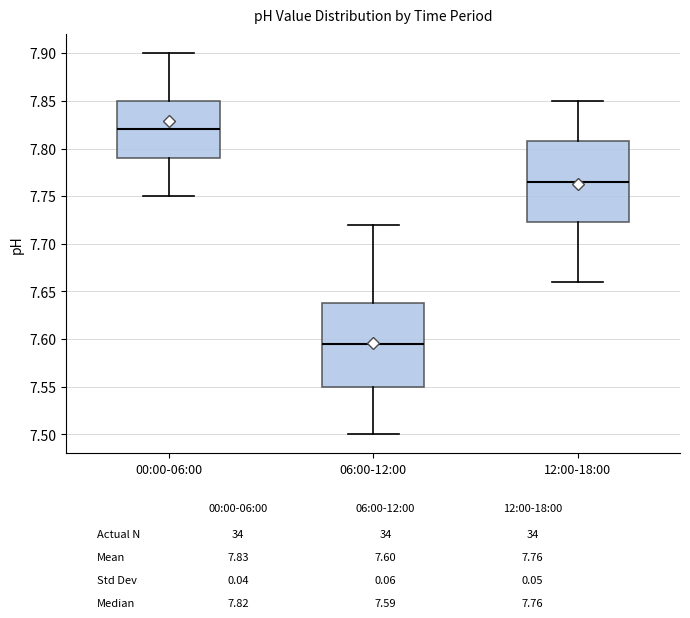

Which box's median line is the highest?

00:00-06:00